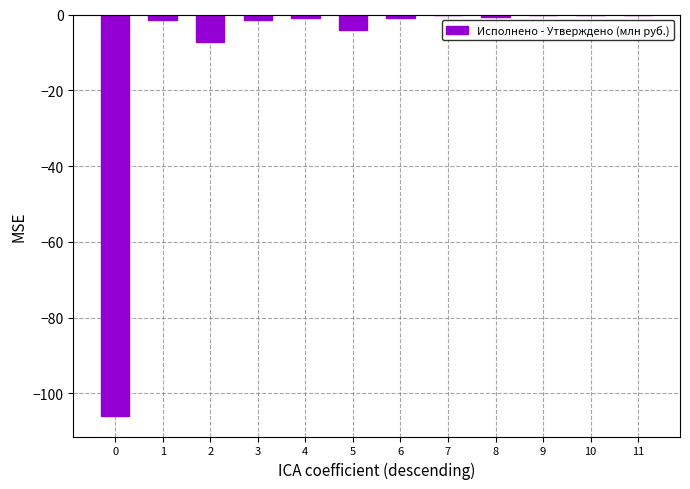

True or false: the data shows 0.0 at 11.

True